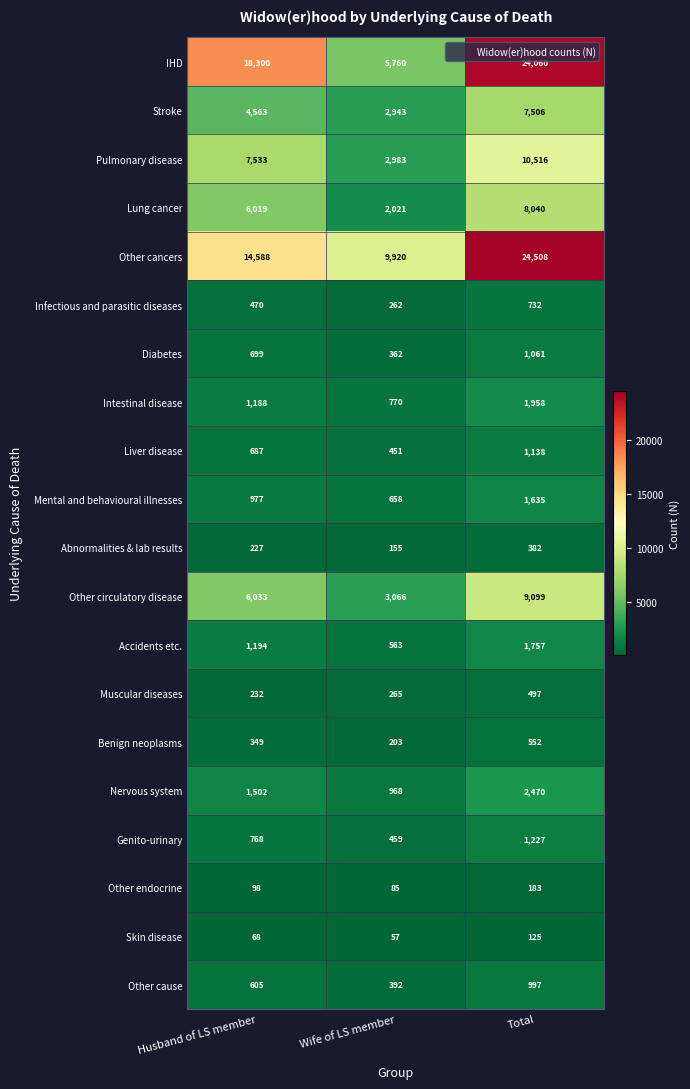

At how many categories does at least one series exceed 1316?

3